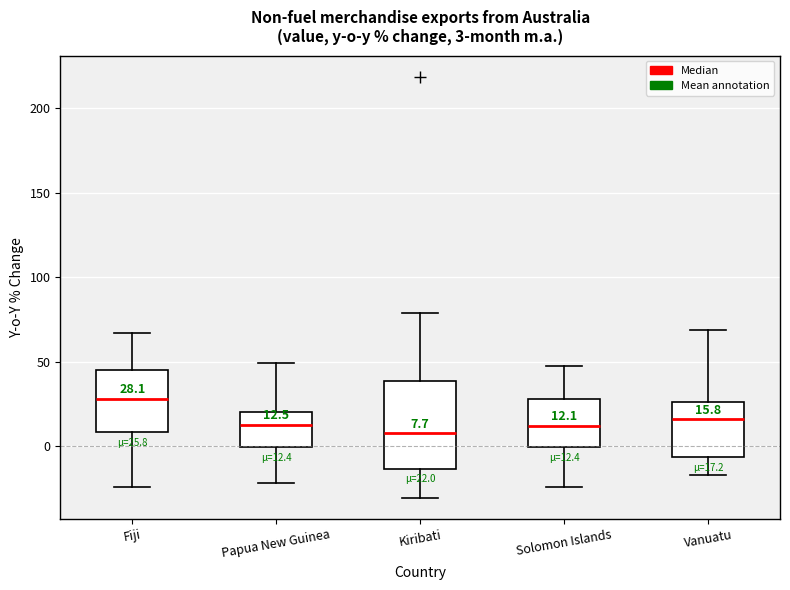

Comparing the boxes themselves (not the whiskers), which one is the tallest?

Kiribati